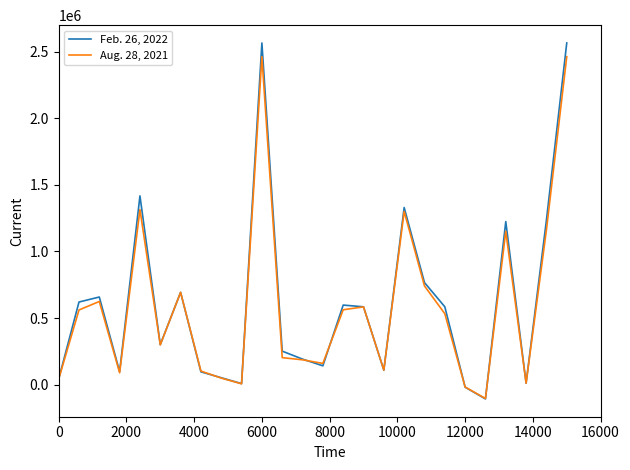

Does the chart display data point markers on the line(s)?

No